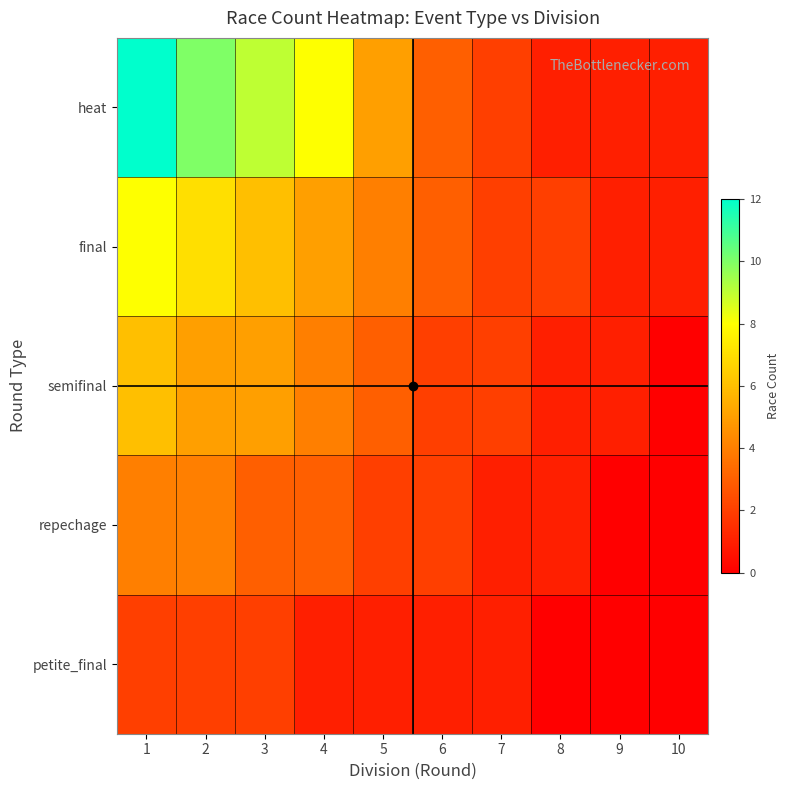

Between 9 and 5, which is larger?

5